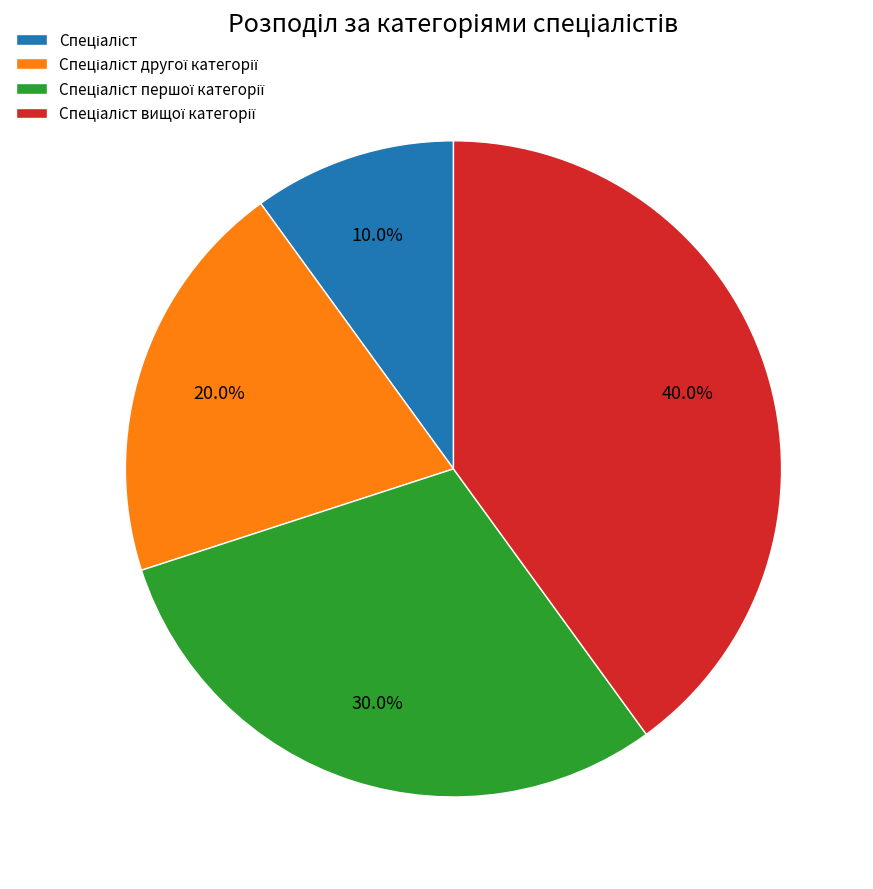

Is there a majority slice in this chart?

No